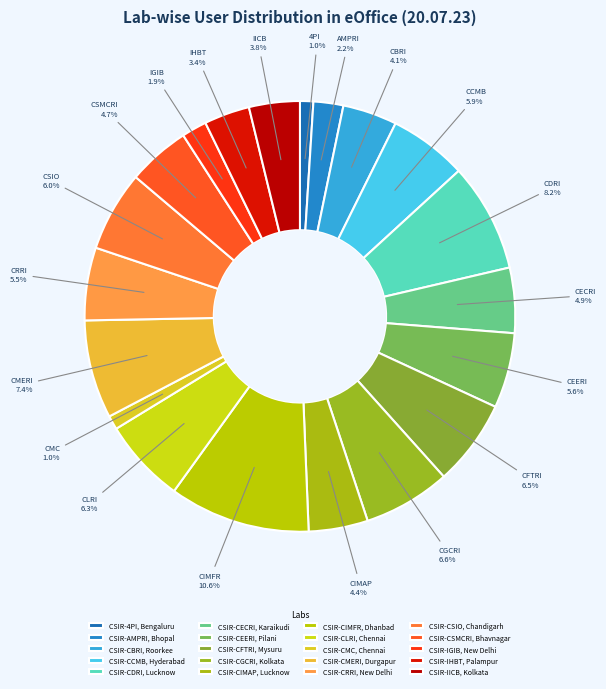

Combined, what portion of the pie is CSIR-4PI, Bengaluru and CSIR-CSMCRI, Bhavnagar?

5.7%